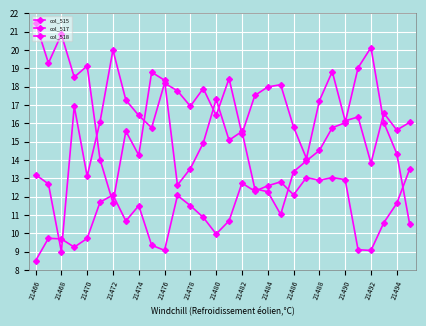

Which category has the lowest value in the col_518 series?

21468